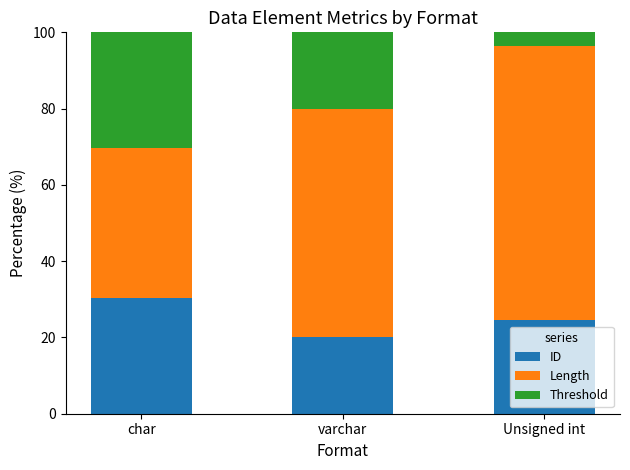

What value does the ID series have at Unsigned int?

24.6